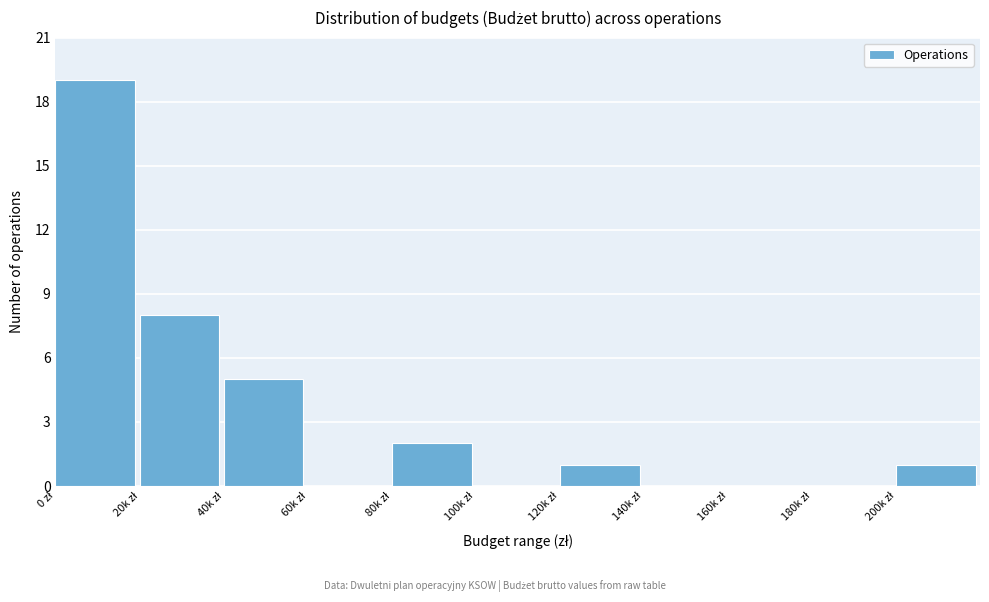

What is the sum of all values?

36